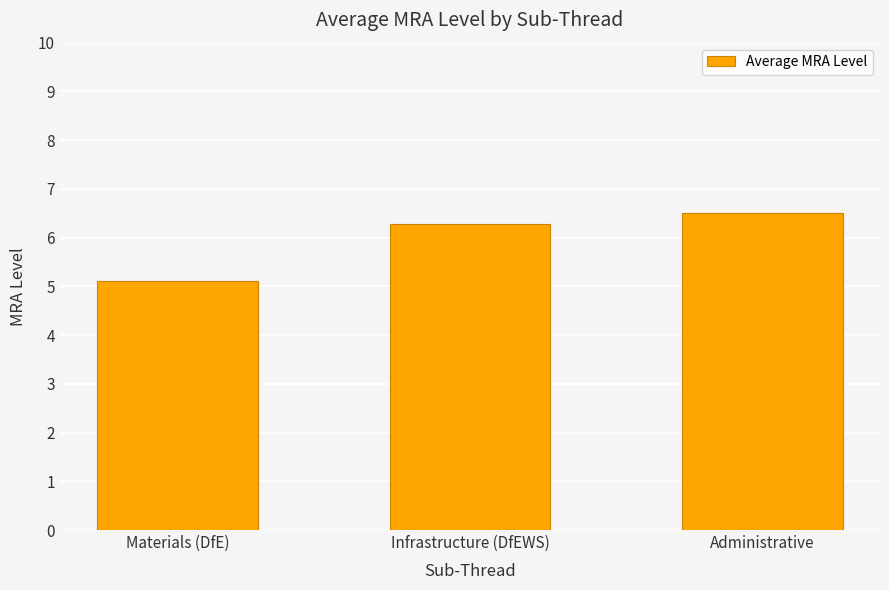

What is the change in value from Materials (DfE) to Infrastructure (DfEWS)?

+1.2